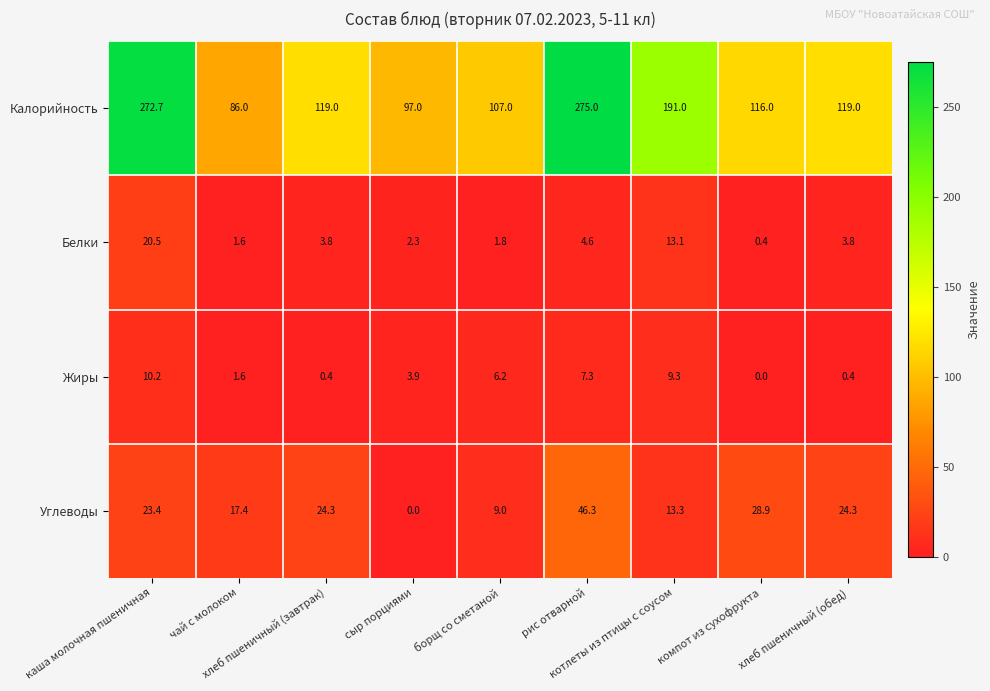

Which series has the largest range (max minus min)?

Калорийность